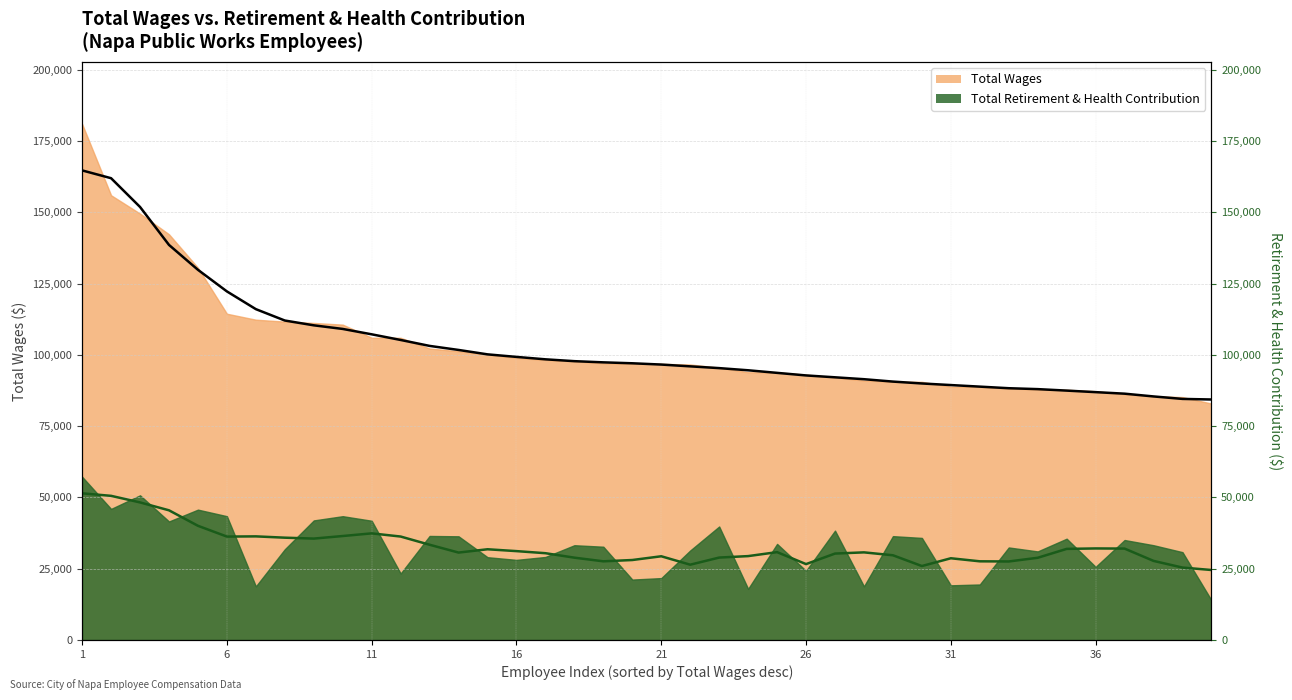

What is the change in value from 12 to 22?

-7792